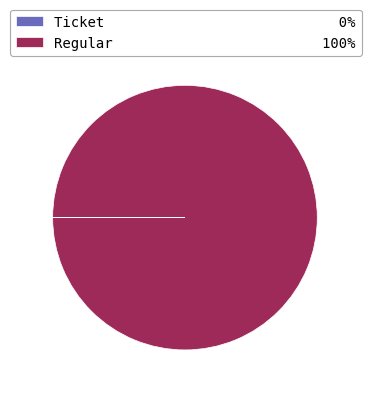

True or false: Regular 100% accounts for 100% of the total.

True